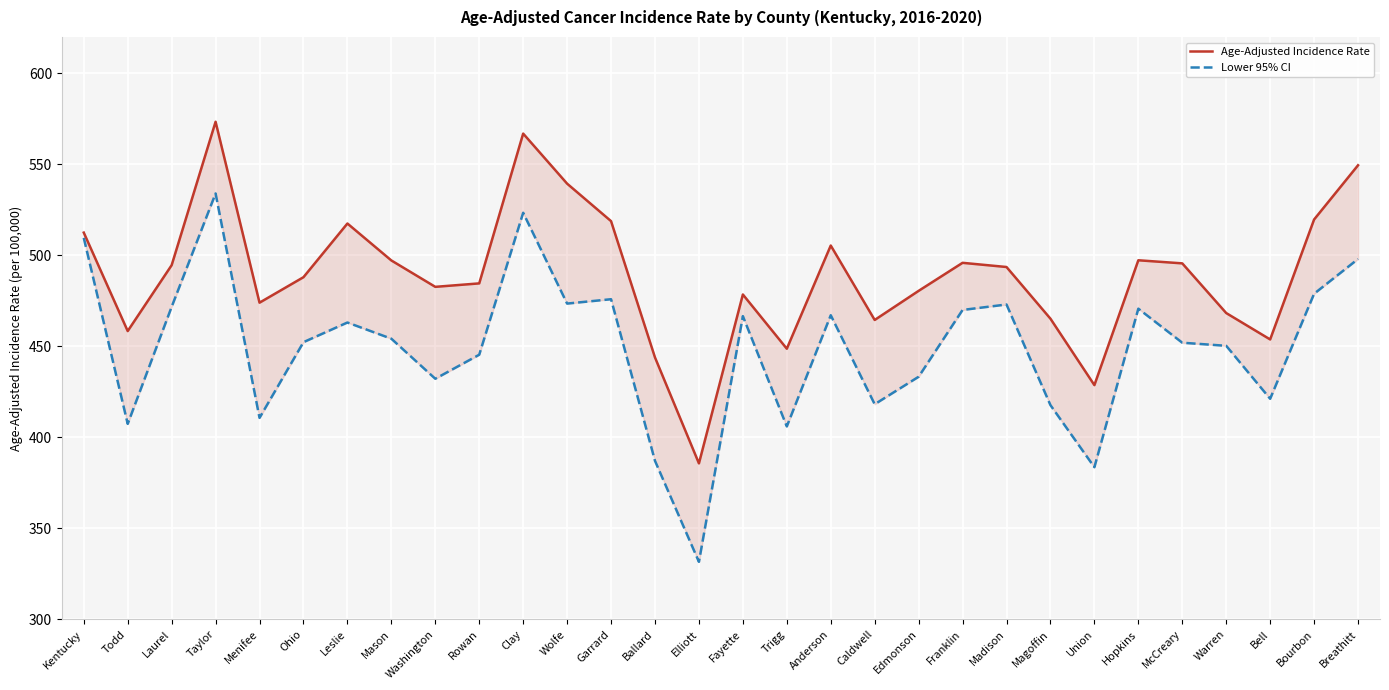

Which series has the largest range (max minus min)?

Lower 95% CI